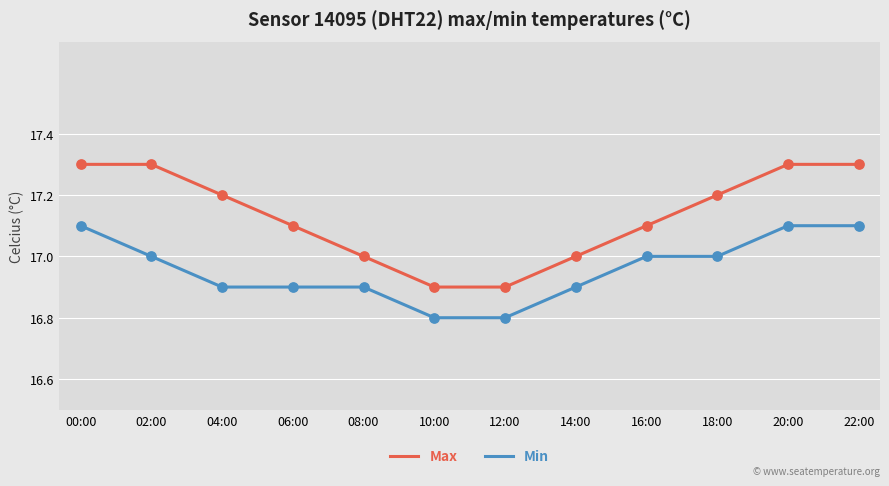

What is the total value across all series at 10:00?

33.7